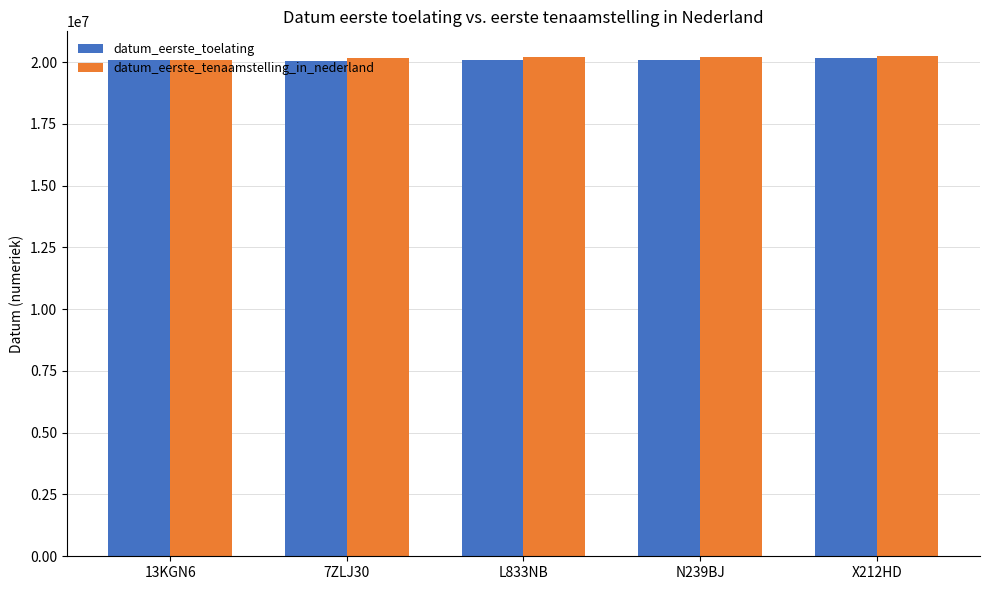

What is the sum of the datum_eerste_tenaamstelling_in_nederland values at 7ZLJ30 and X212HD?

40381224